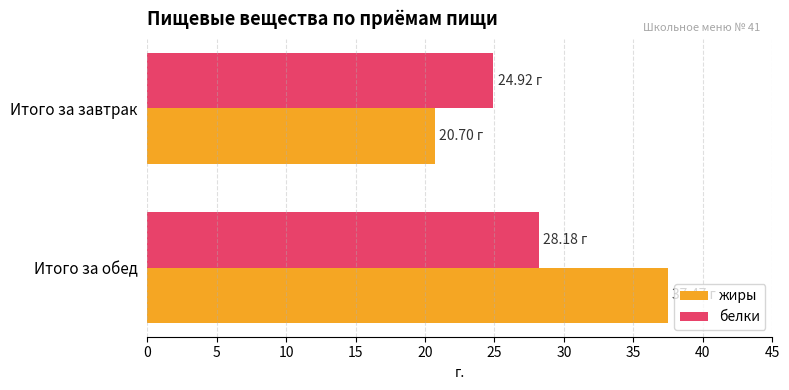

What is the difference between the жиры values at Итого за завтрак and Итого за обед?

16.8